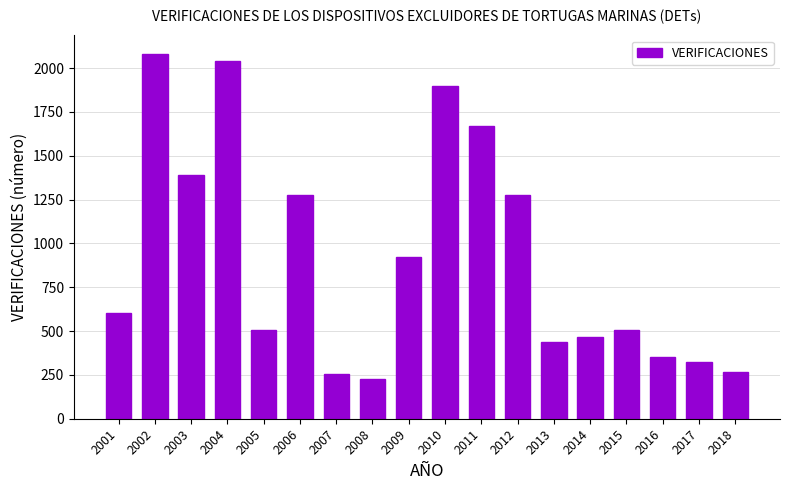

Approximately how many times larger is the value at 2005 compared to 2015?

1.0